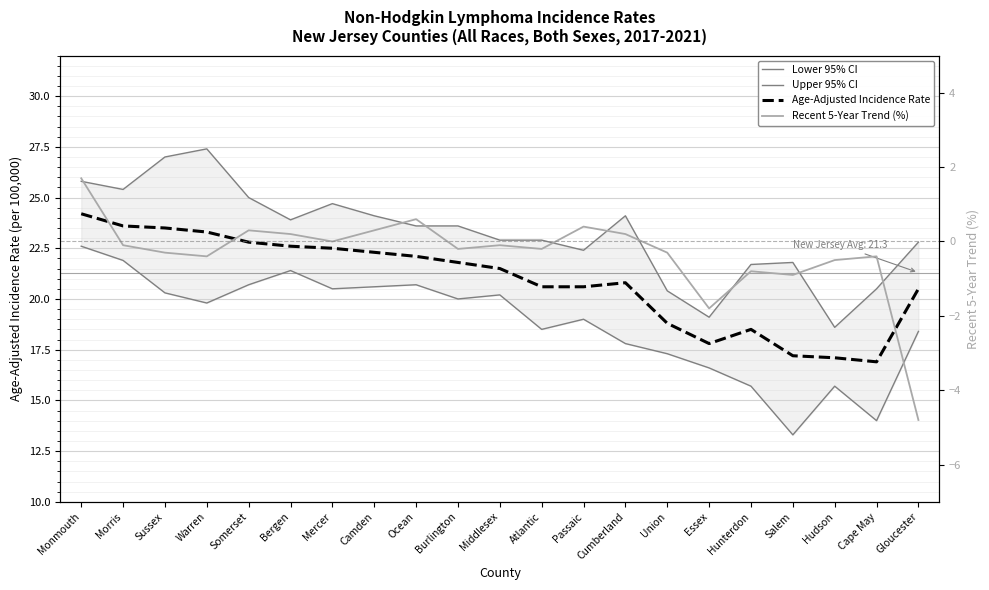

Is it true that Lower 95% CI equals 18.4 at Gloucester?

True